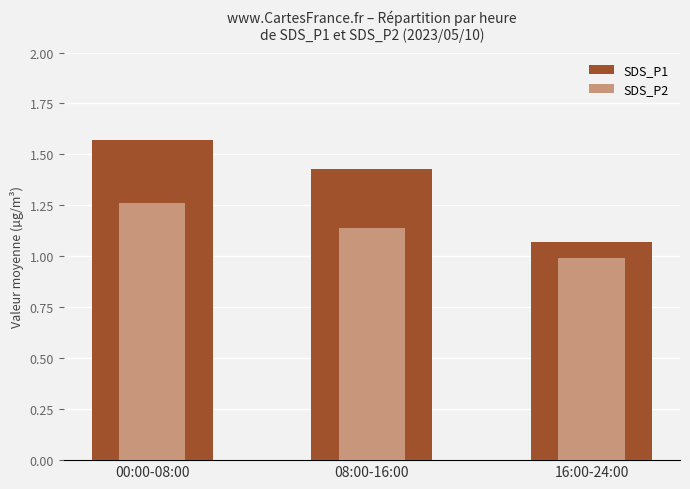

What is the spread (max minus min) of values at 08:00-16:00?

0.3